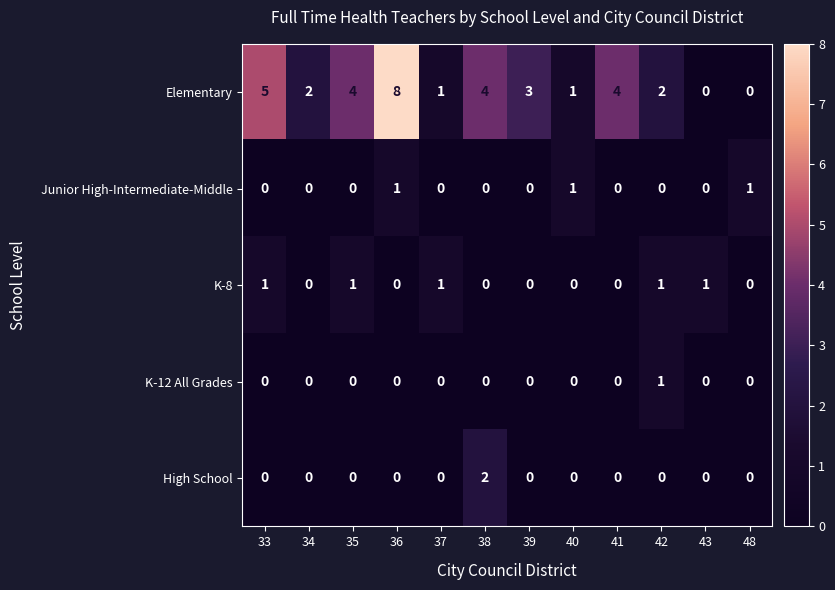

How many High School values are between 0 and 1?

11